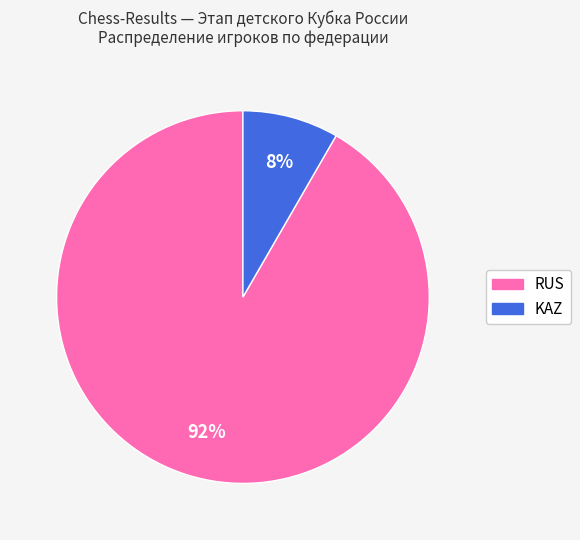

Does KAZ represent more than half of the total?

No